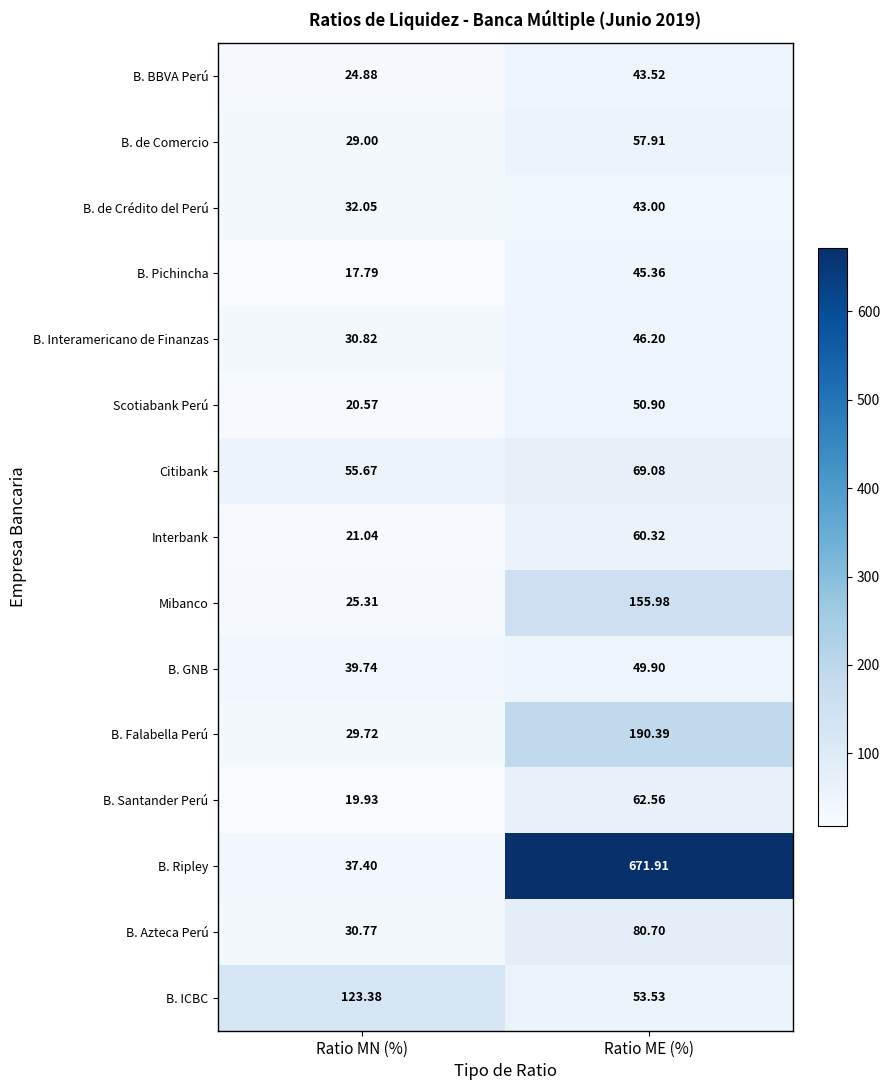

Is the value of B. GNB at Ratio ME (%) greater than the value of B. Falabella Perú at Ratio ME (%)?

No